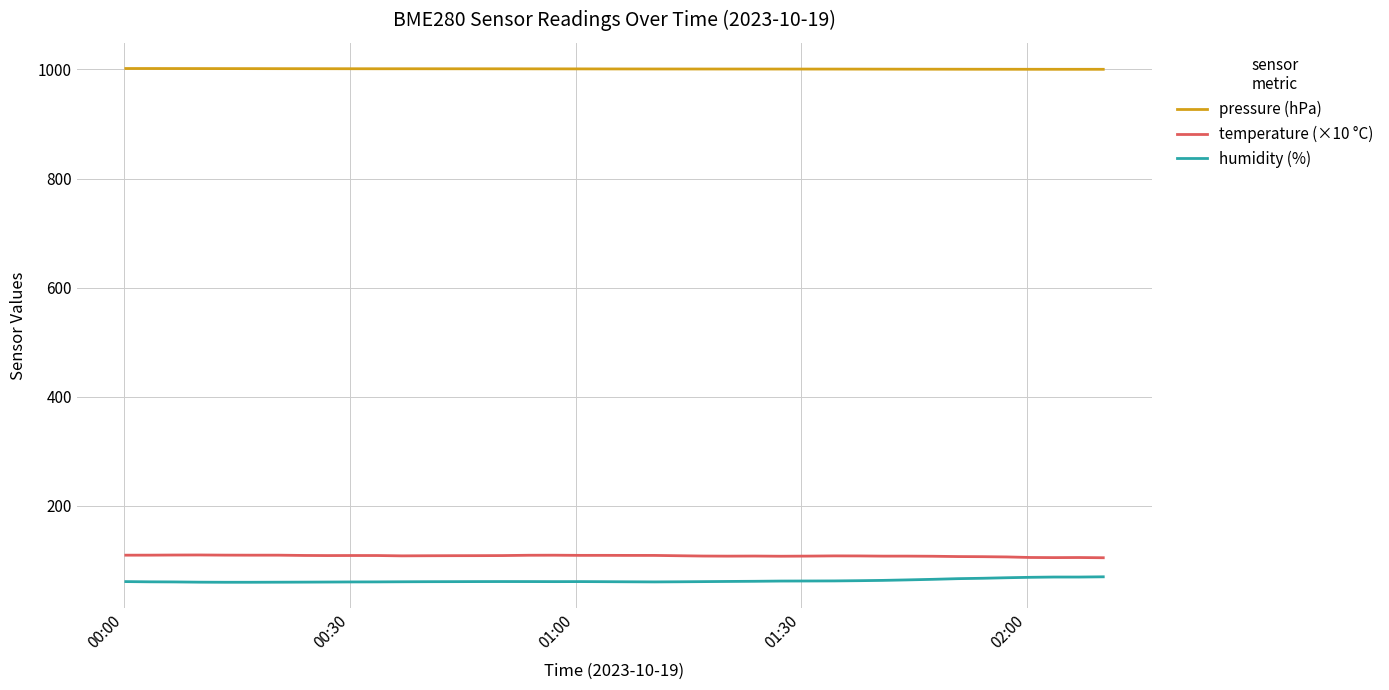

True or false: pressure (hPa) and humidity (%) cross at least once.

False